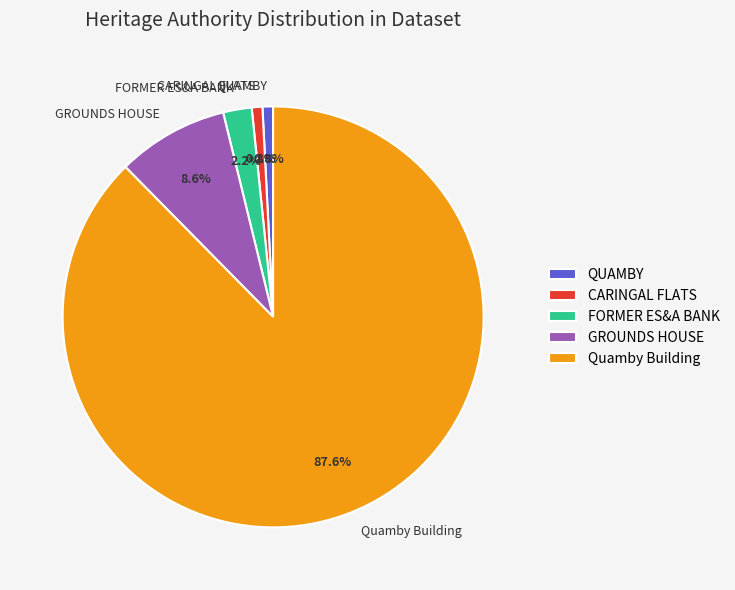

To the nearest percent, what is the difference between the largest and smallest slice percentages?

87%